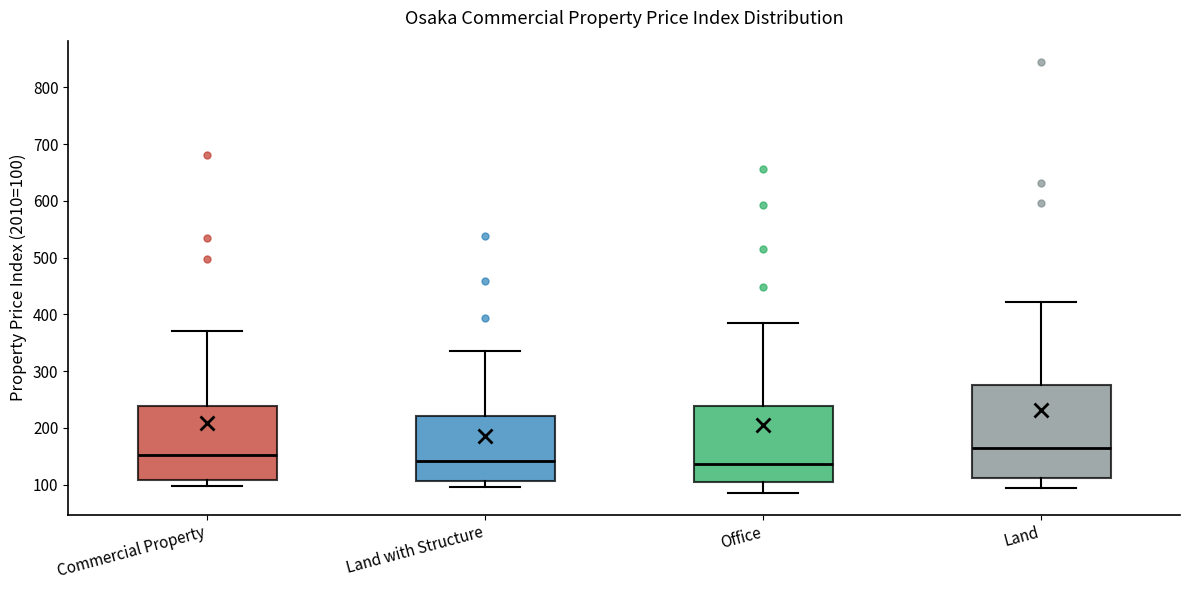

Reading left to right, transcribe this box plot: for each box, give where its median line is, the range the box spans, and where its two whiskers end, as read against the y-axis. The values are not printed on the chart, so give them approximately, as read against the axis.

Commercial Property: median 150, box 110 to 240, whiskers 100 to 370
Land with Structure: median 140, box 110 to 220, whiskers 100 to 340
Office: median 140, box 100 to 240, whiskers 90 to 380
Land: median 160, box 110 to 280, whiskers 90 to 420